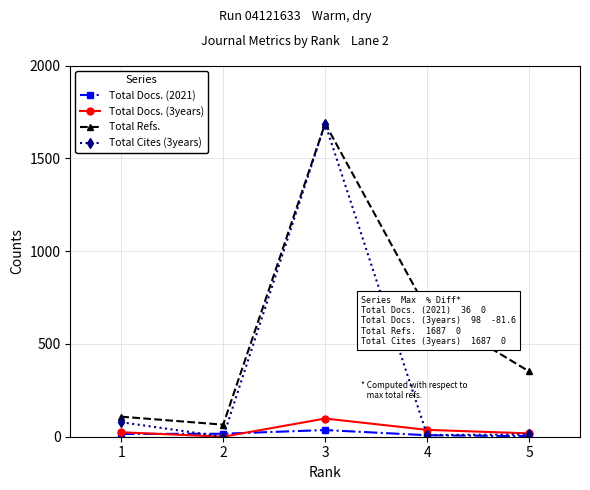

True or false: Total Cites (3years) has a value of 9 at 4.

True